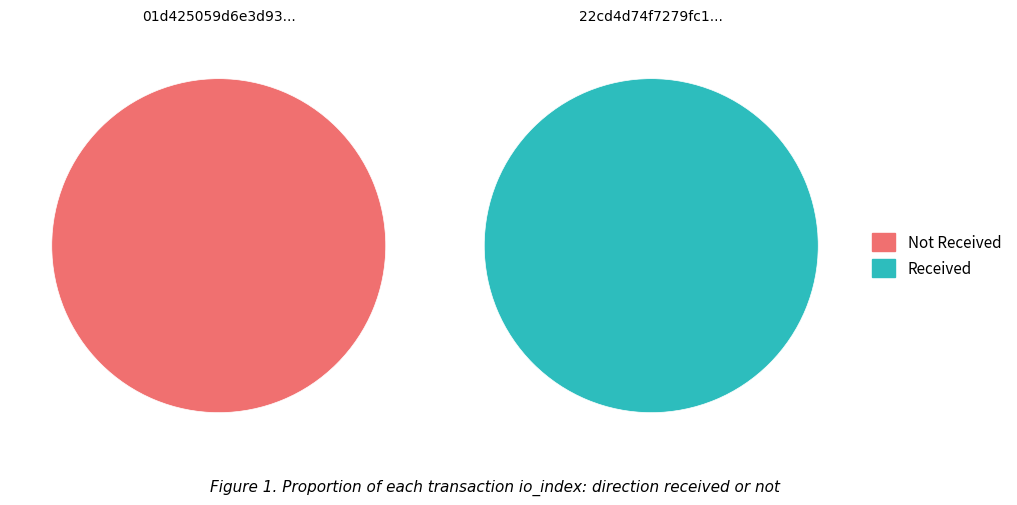

Combined, what portion of the pie is direction and io_index?

100.0%